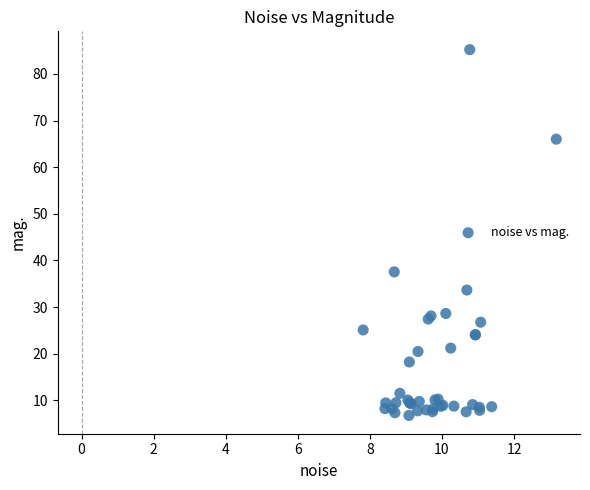

What Y value in the scatter plot is closest to 45?

37.6